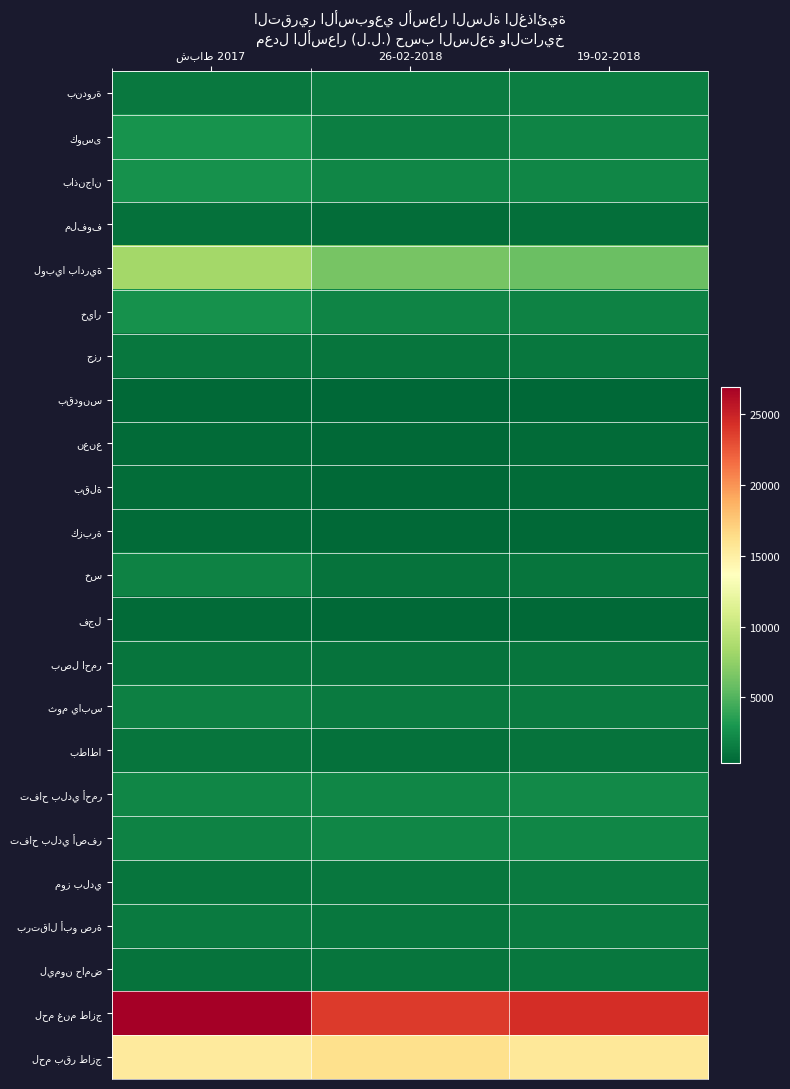

At how many categories does at least one series exceed 5735?

3